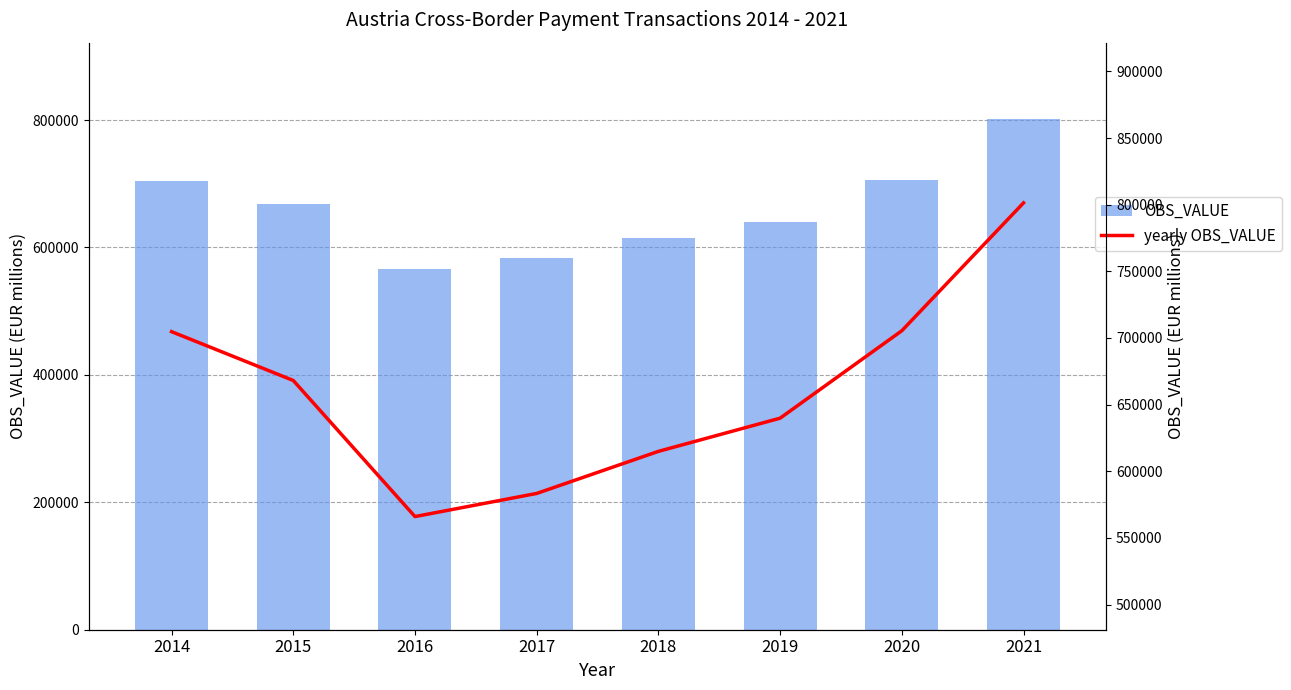

The value of yearly OBS_VALUE at 2015 is 668088.2. True or false?

True